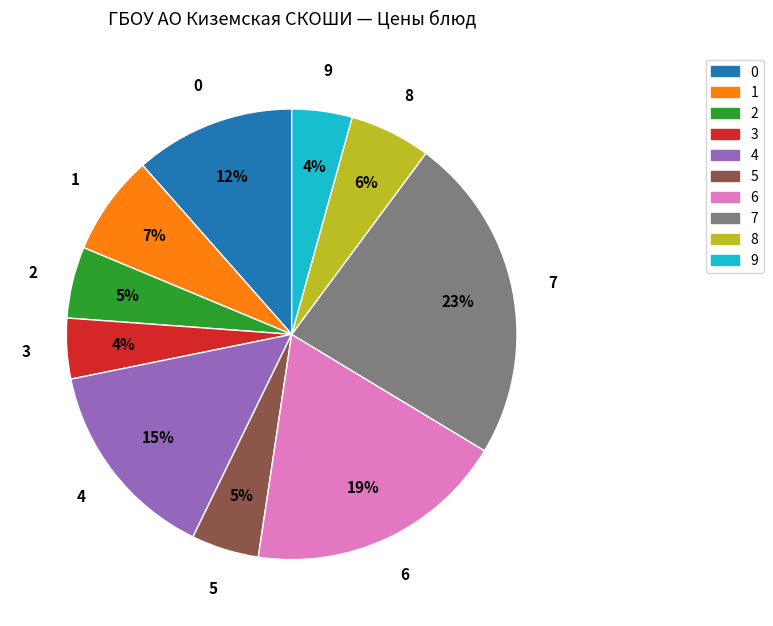

Is there any slice that represents more than half of the pie?

No